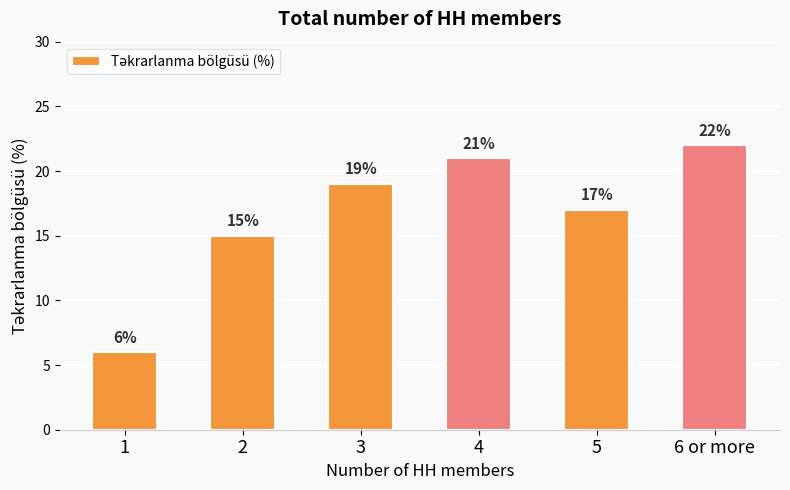

What position from the left is 3?

3